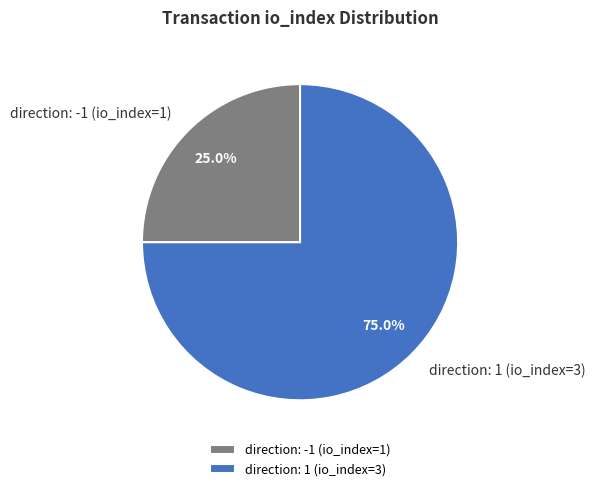

Is the sum of direction: 1 (io_index=3) and direction: -1 (io_index=1) greater than half?

Yes